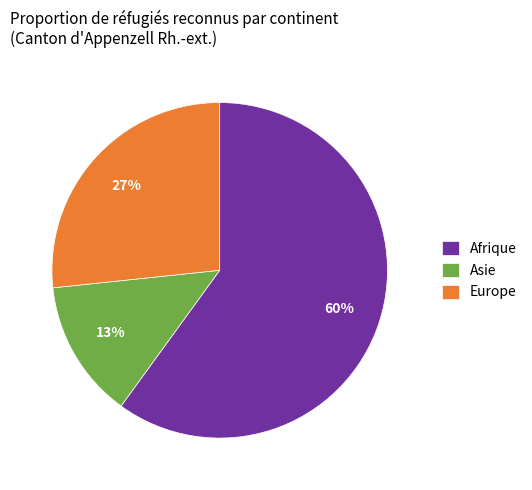

Between Asie and Afrique, which is larger?

Afrique